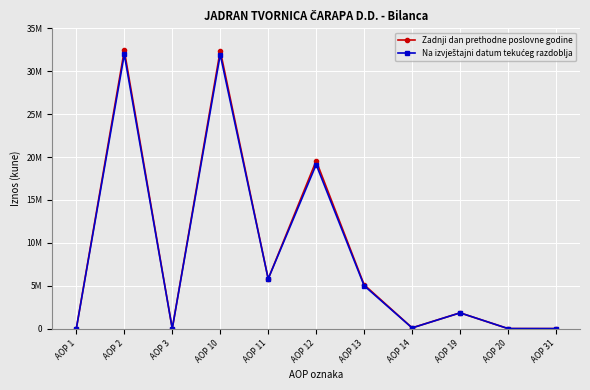

True or false: Zadnji dan prethodne poslovne godine and Na izvještajni datum tekućeg razdoblja cross at least once.

False